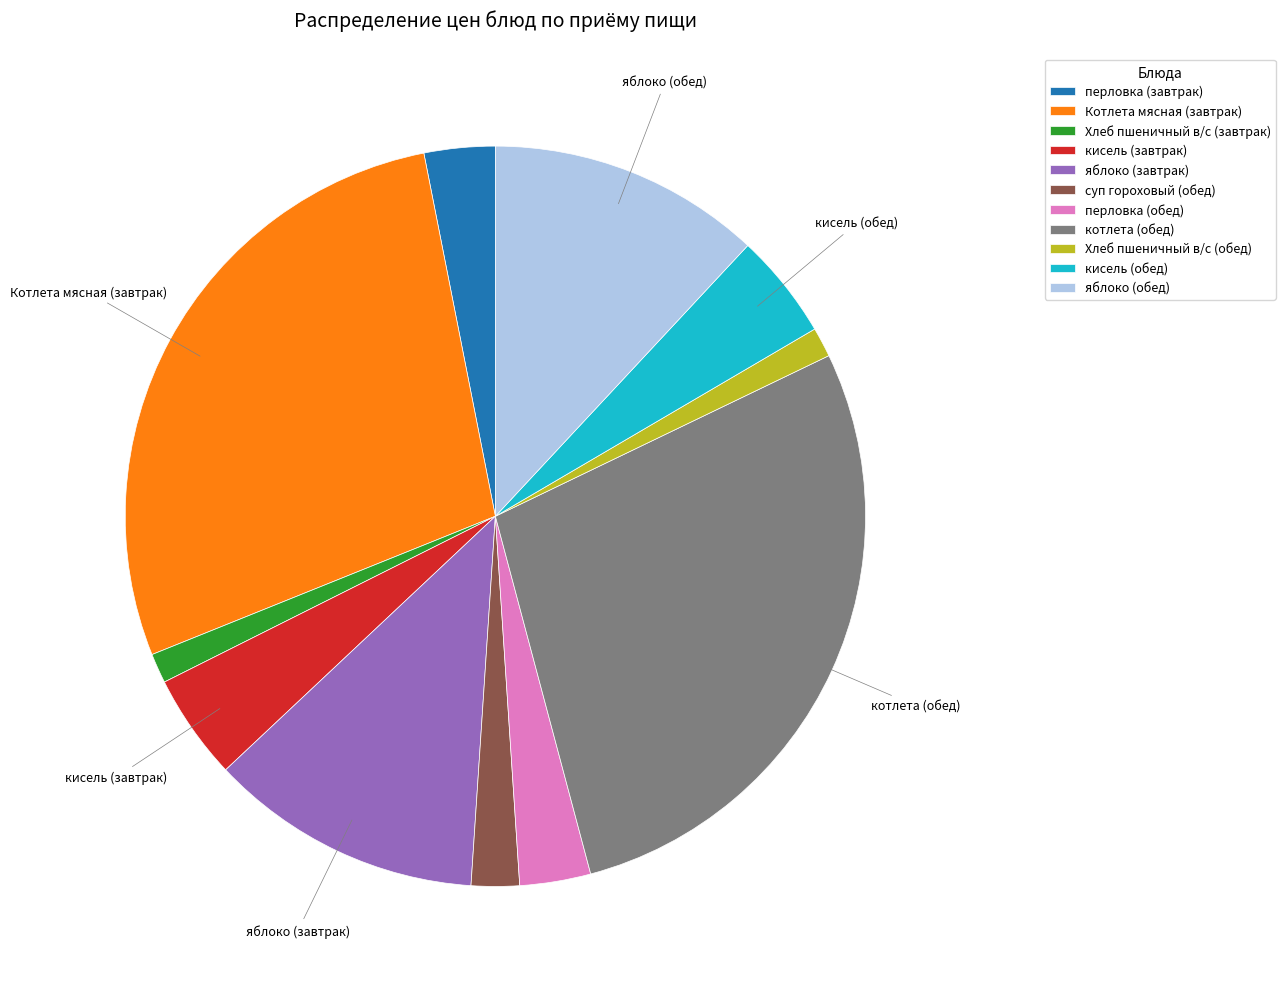

The Хлеб пшеничный в/с (обед) slice represents 13% of the pie. True or false?

False